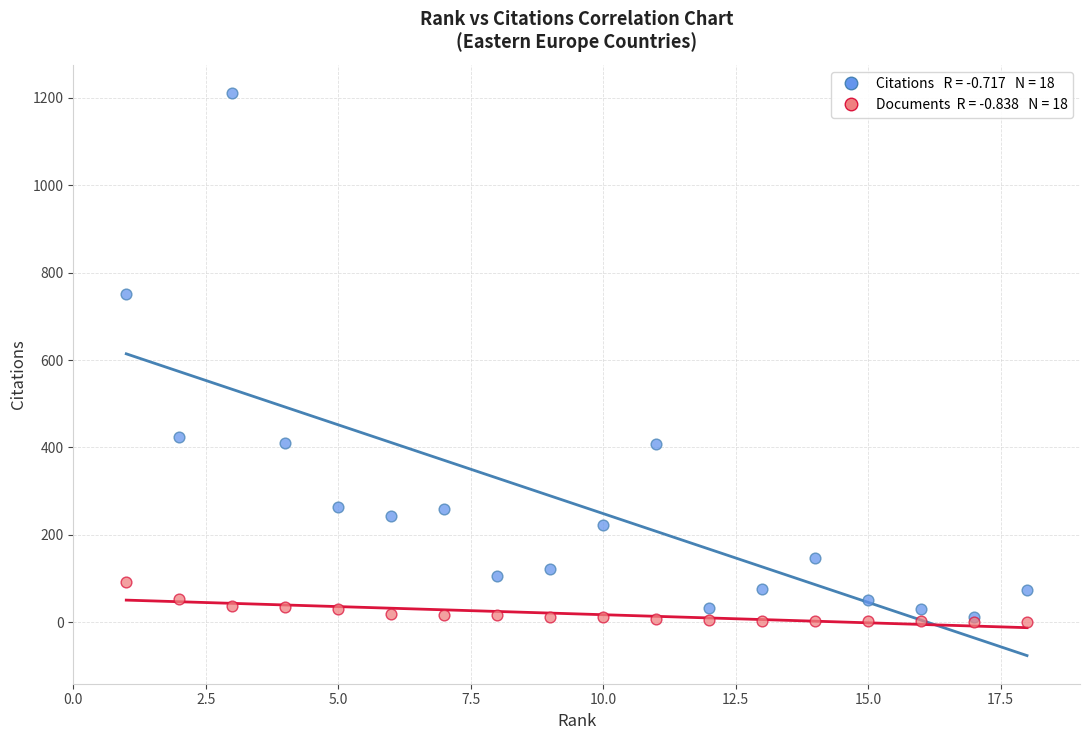

Across all series, what Y value is closest to 606?

752